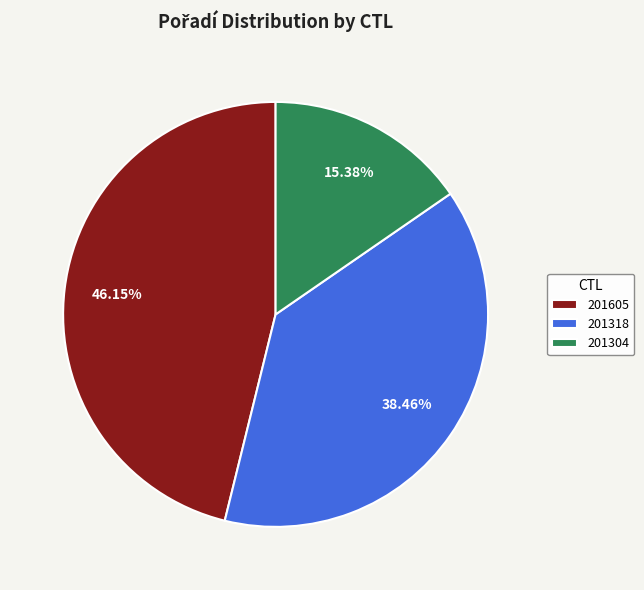

Between 201318 and 201605, which is larger?

201605